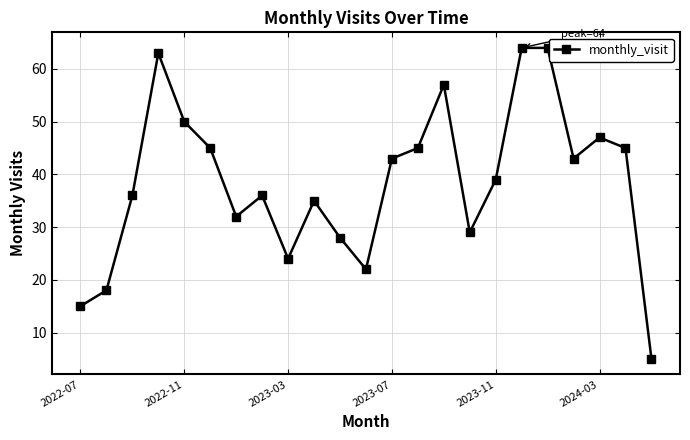

What is the maximum value shown in the chart?

64